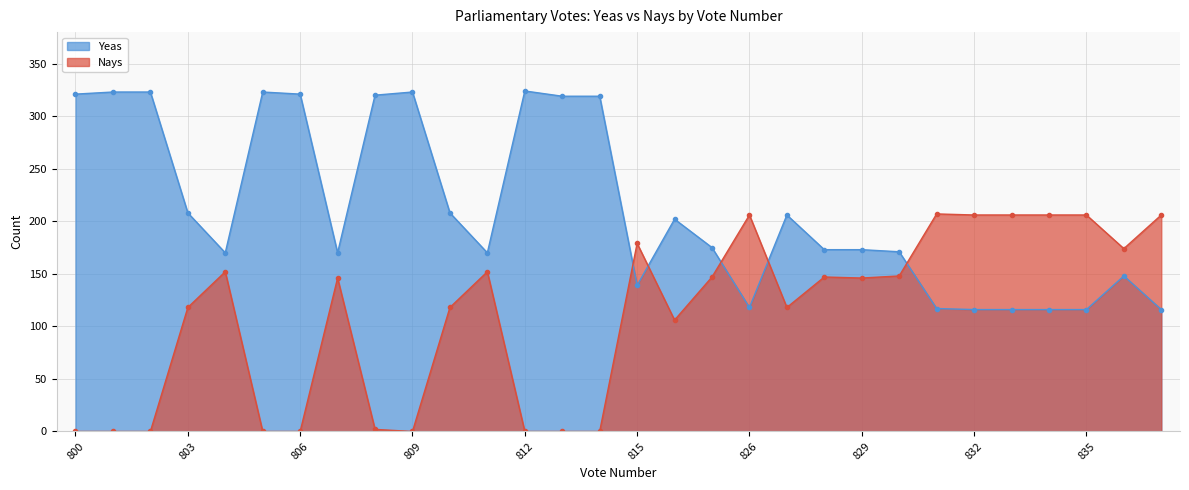

Which category has the lowest value in the Nays series?

800